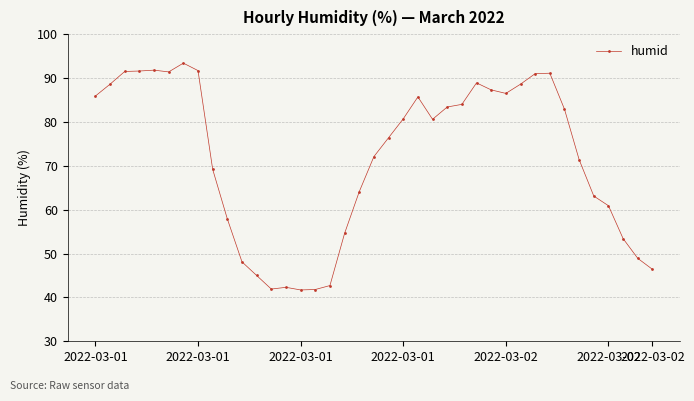

What is the average value?

71.8